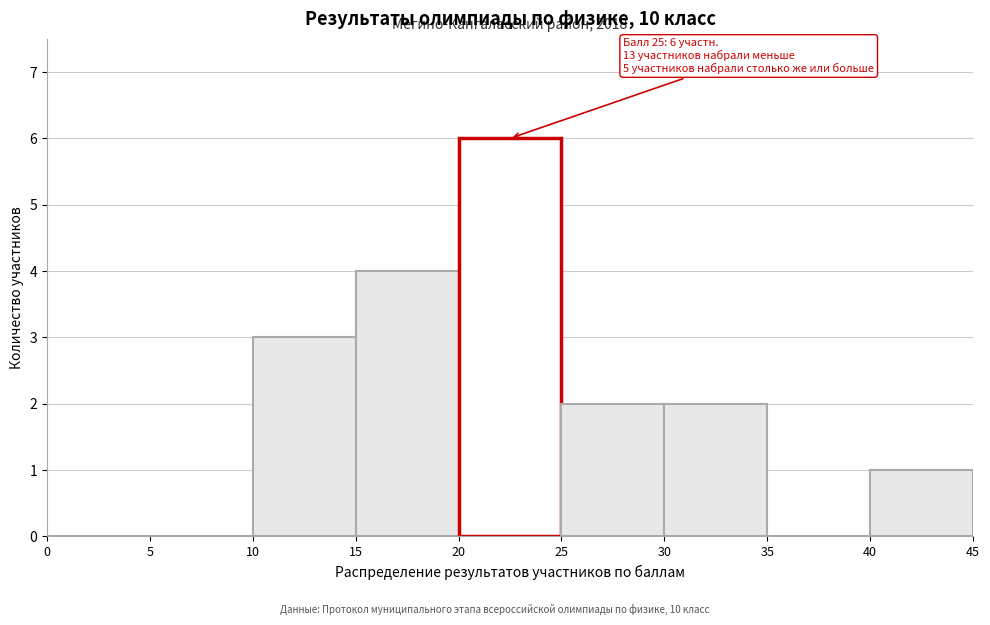

Which range on the x-axis has the tallest bar?

20 to 25